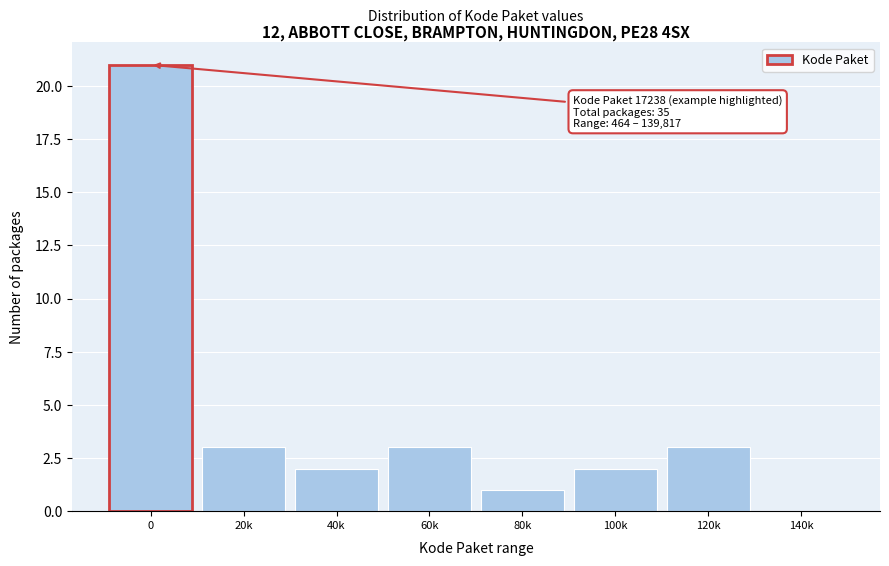

Reading left to right, what are all the values shown in this chart?

0=21	20k=3	40k=2	60k=3	80k=1	100k=2	120k=3	140k=0